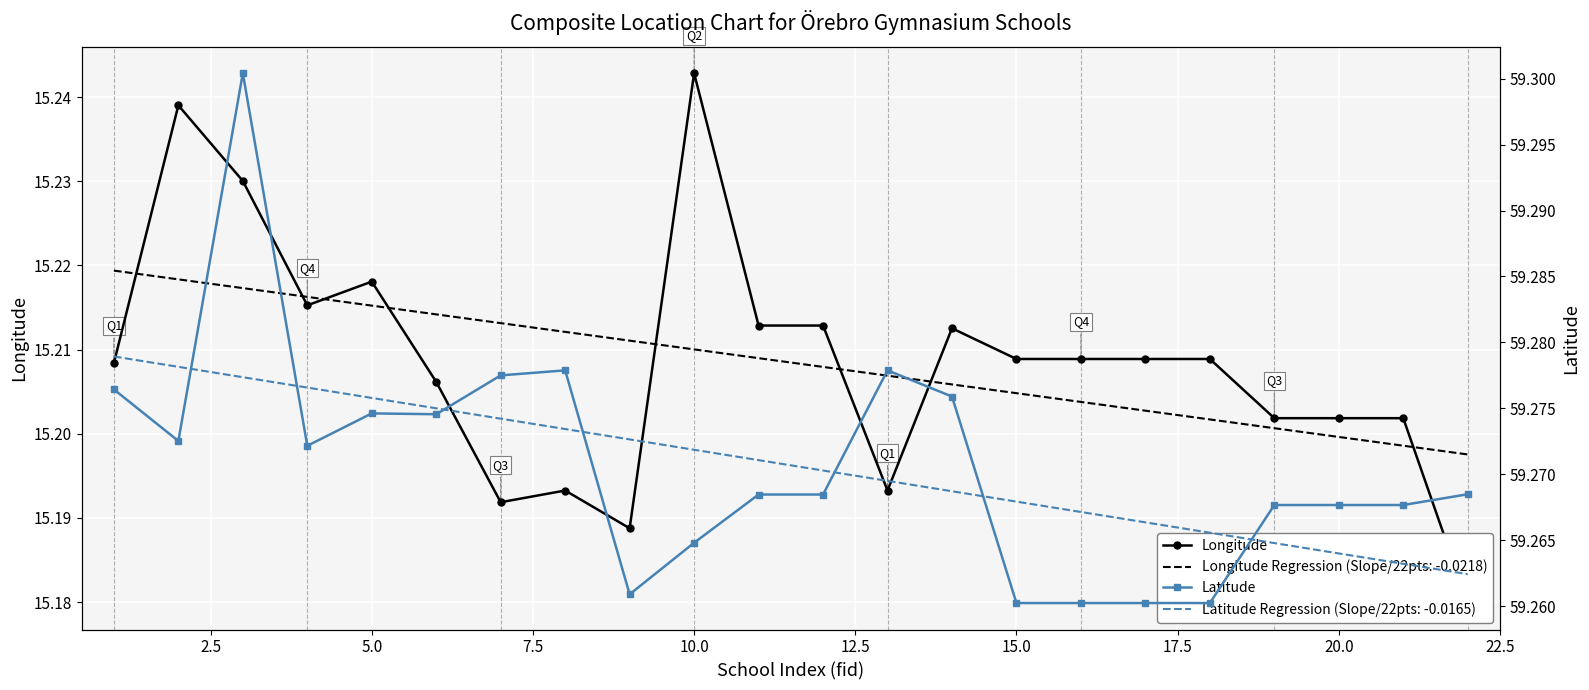

What are all the series names shown in the legend?

Longitude, Latitude